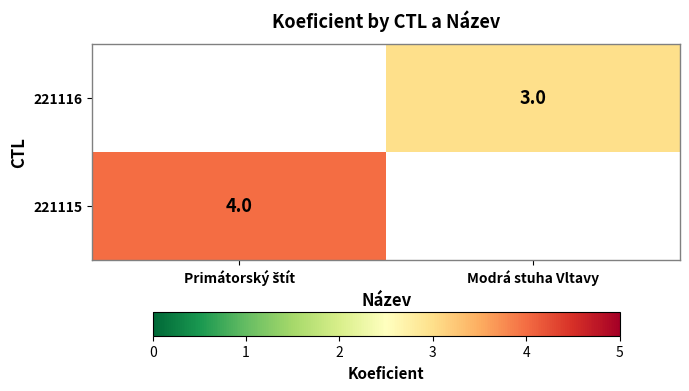

Is the value of 221115 at Modrá stuha Vltavy greater than the value of 221116 at Modrá stuha Vltavy?

No